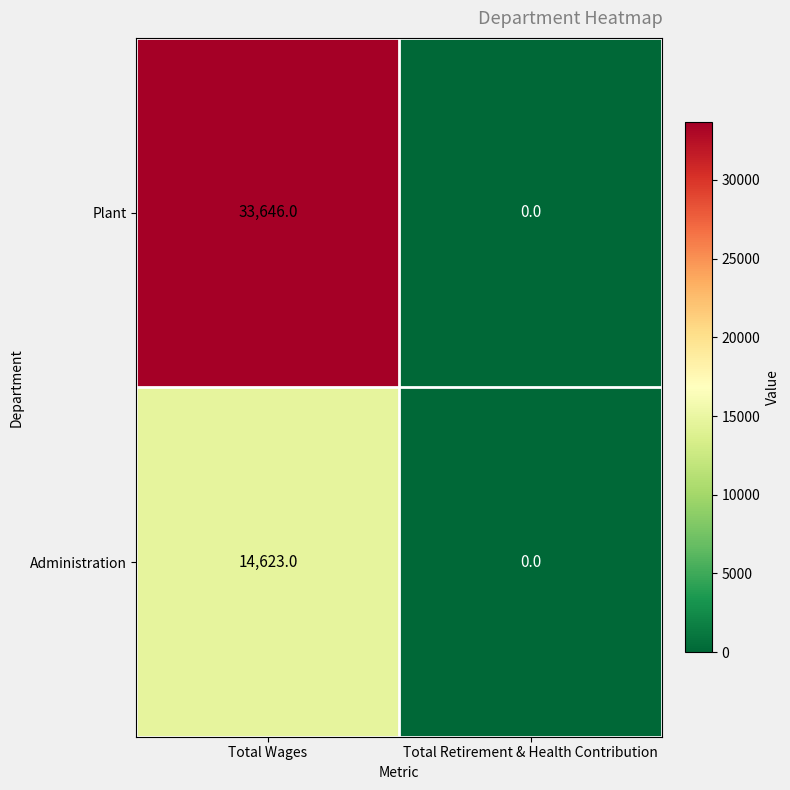

What is the difference between the maximum and minimum values in the Administration series?

14623